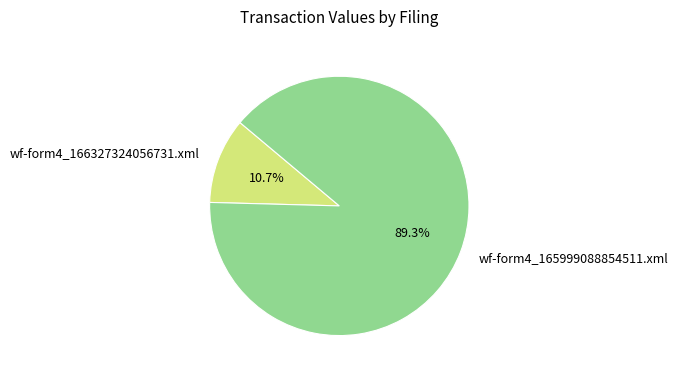

Between wf-form4_165999088854511.xml and wf-form4_166327324056731.xml, which is larger?

wf-form4_165999088854511.xml